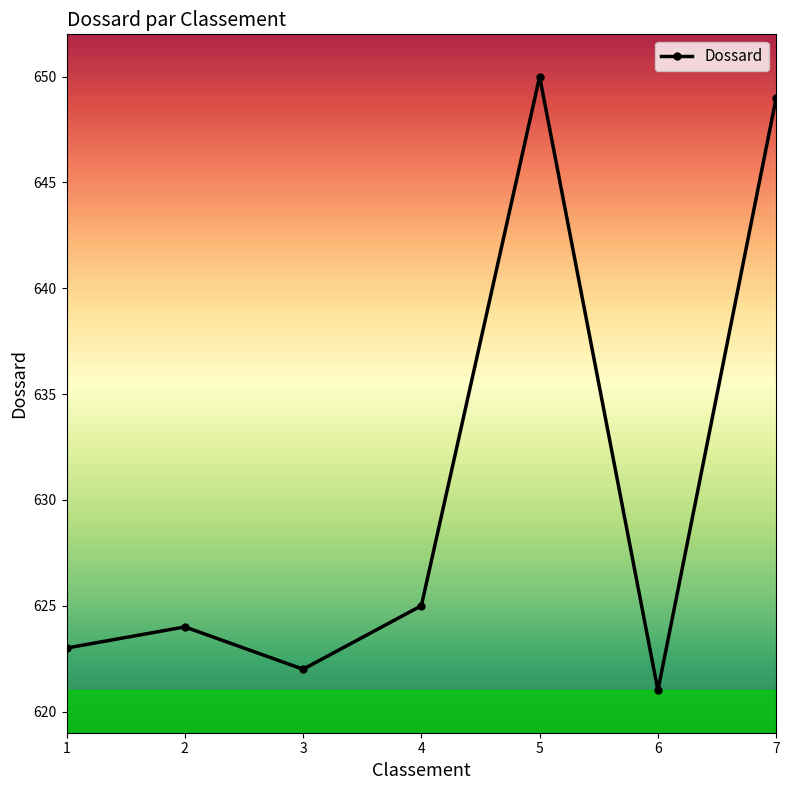

At which category does the chart reach its peak across all series?

5